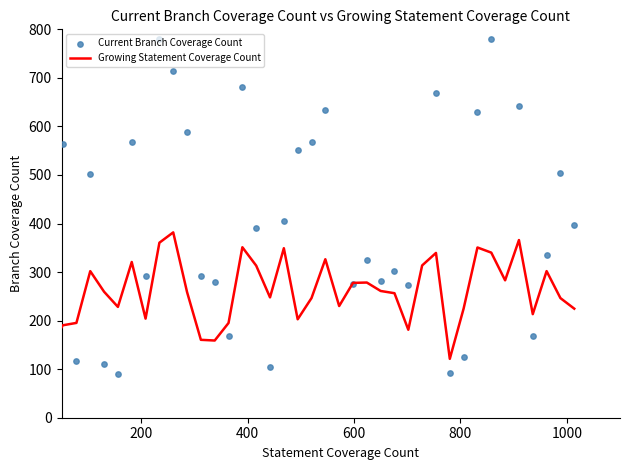

Is the value of Current Branch Coverage Count at 8 greater than the value of Growing Statement Coverage Count at 37?

Yes